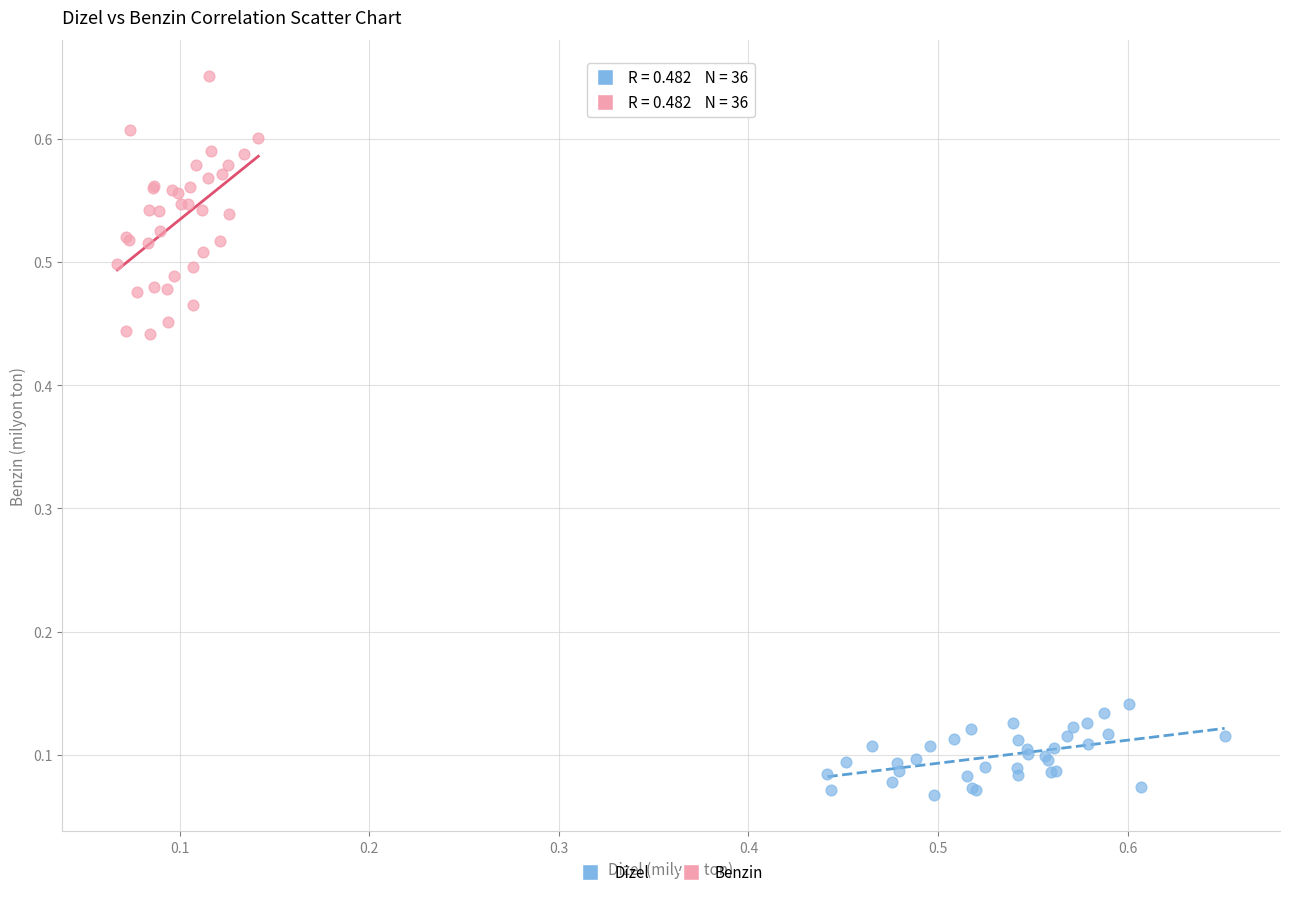

Which series contains the lowest Y value?

Dizel